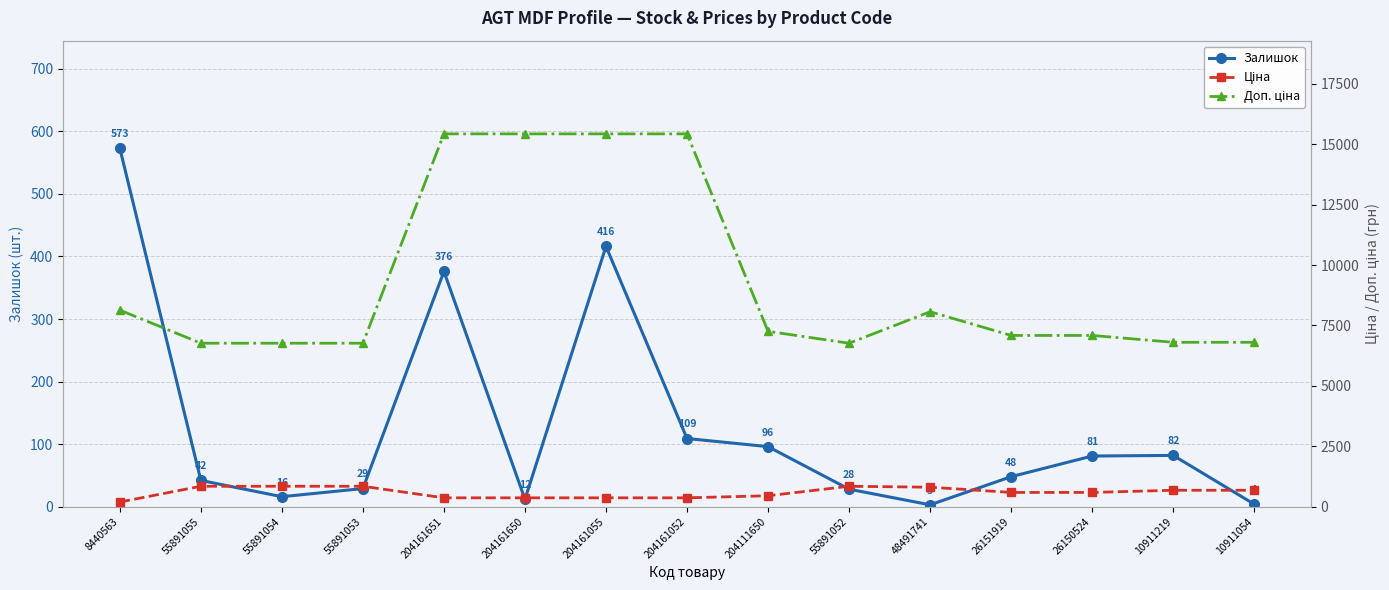

True or false: Ціна and Доп. ціна cross at least once.

False